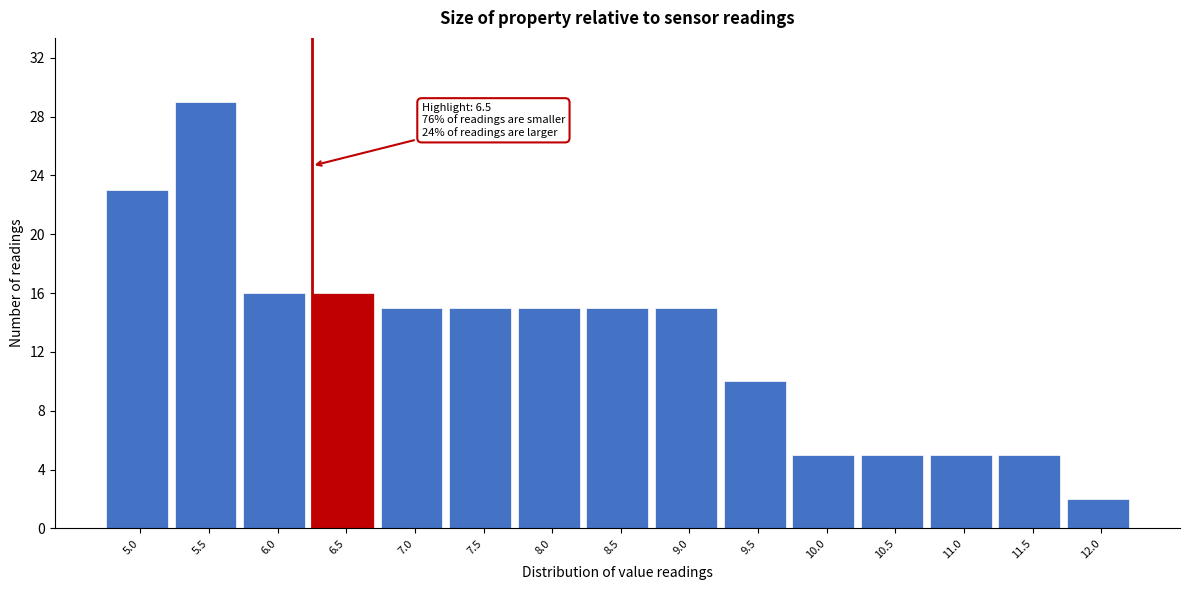

Reading left to right, extract all data points from this chart.

5.0=23	5.5=29	6.0=16	6.5=16	7.0=15	7.5=15	8.0=15	8.5=15	9.0=15	9.5=10	10.0=5	10.5=5	11.0=5	11.5=5	12.0=2